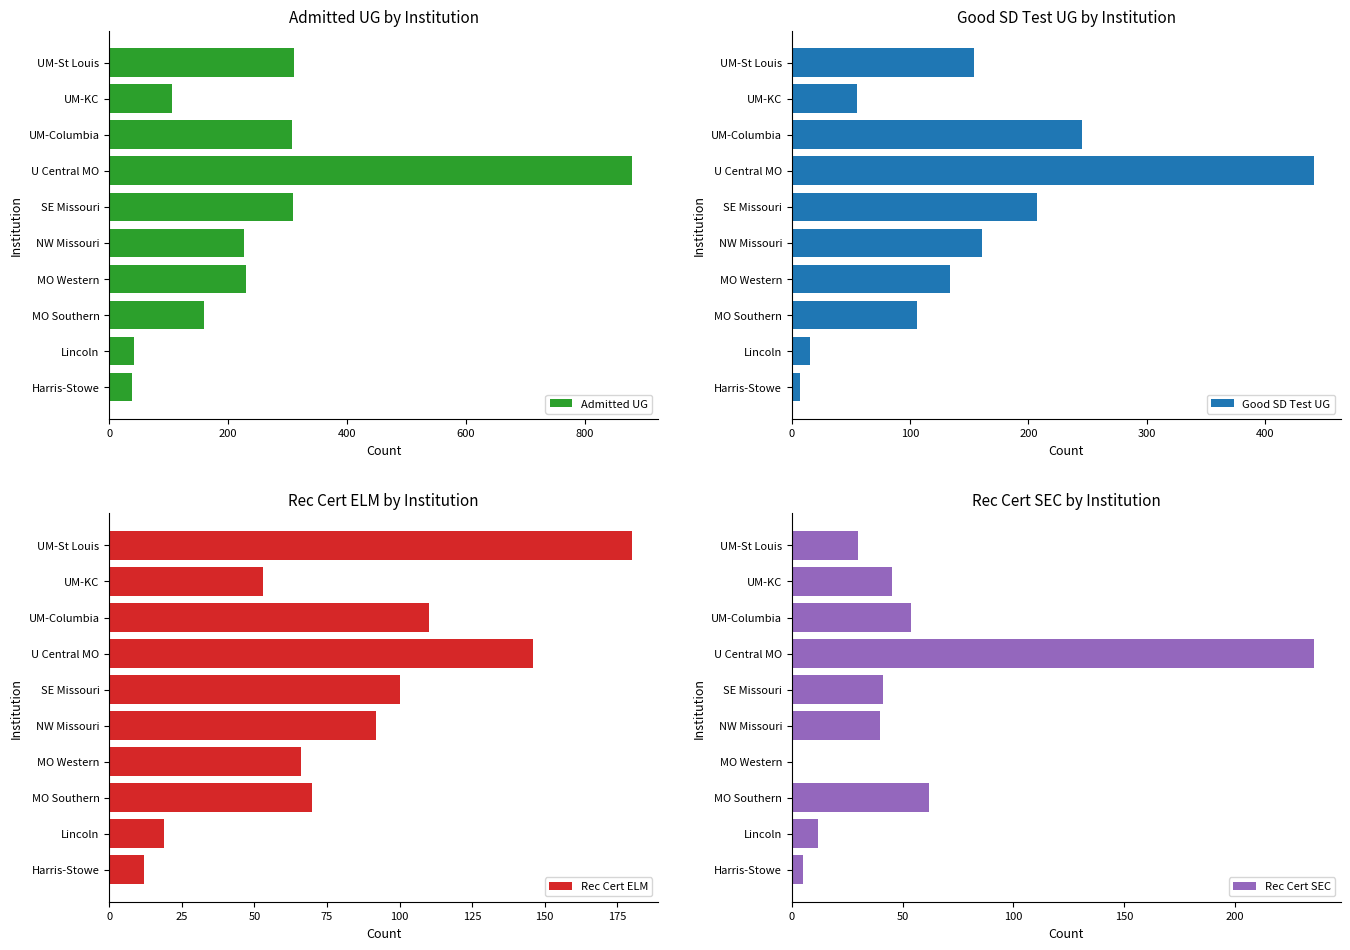

Which series has the widest spread of values?

Admitted UG